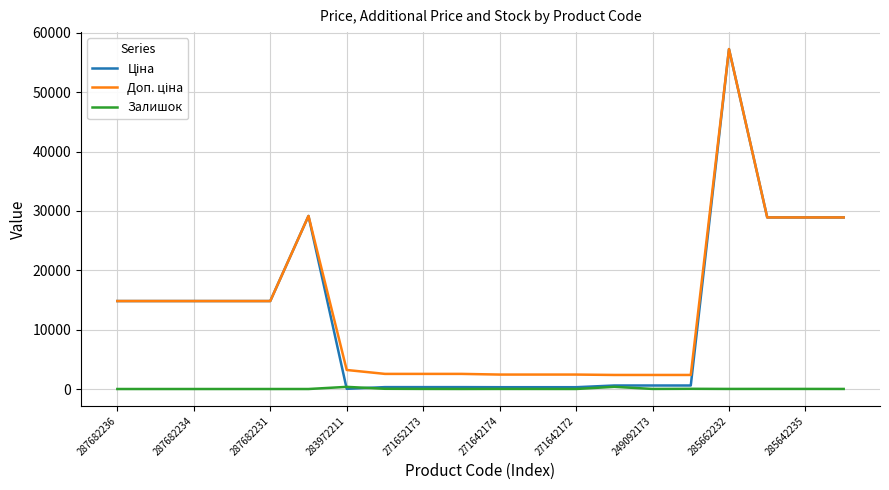

What is the greatest value displayed?

57258.0